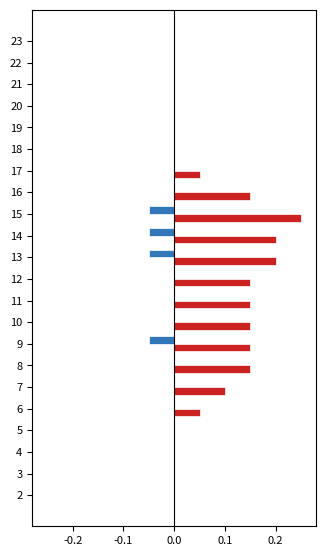

At which category is the sum across all series the highest?

15